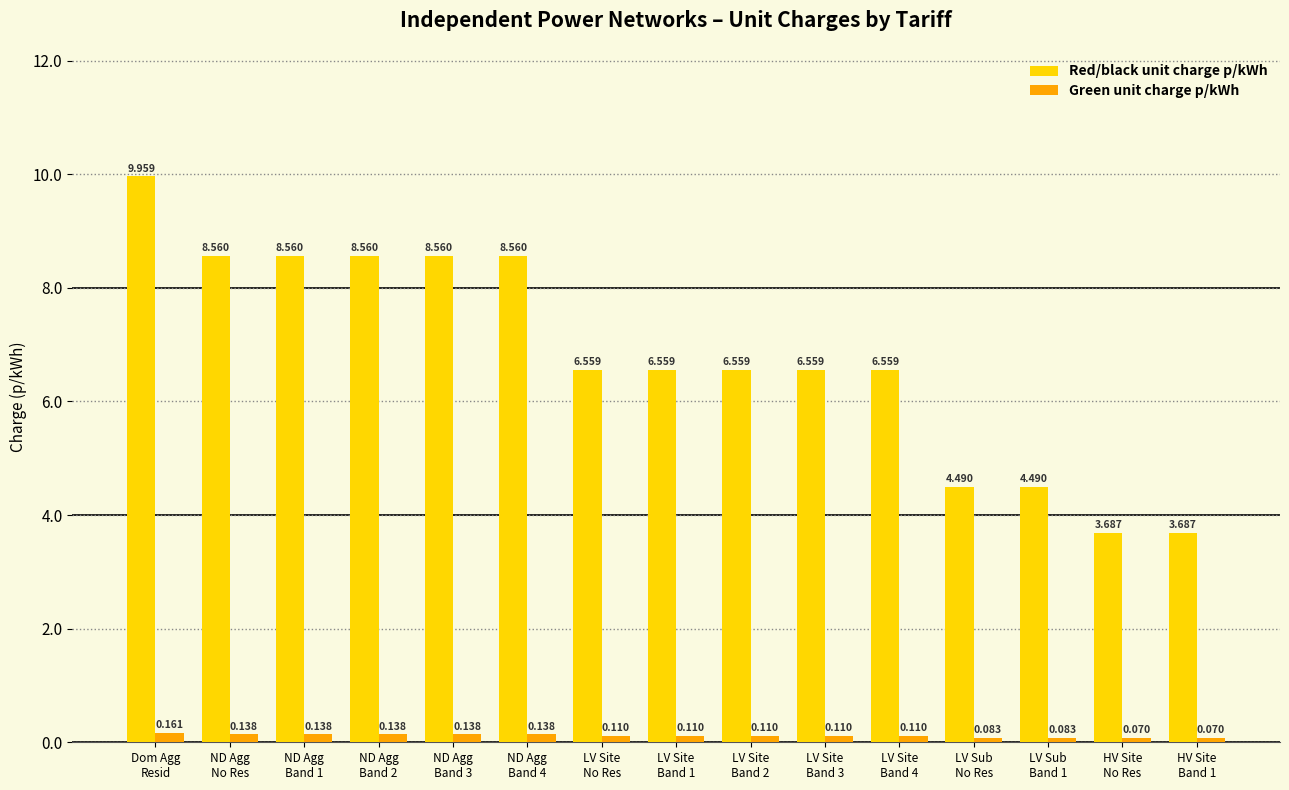

How many values in the Red/black unit charge p/kWh series exceed 6?

11